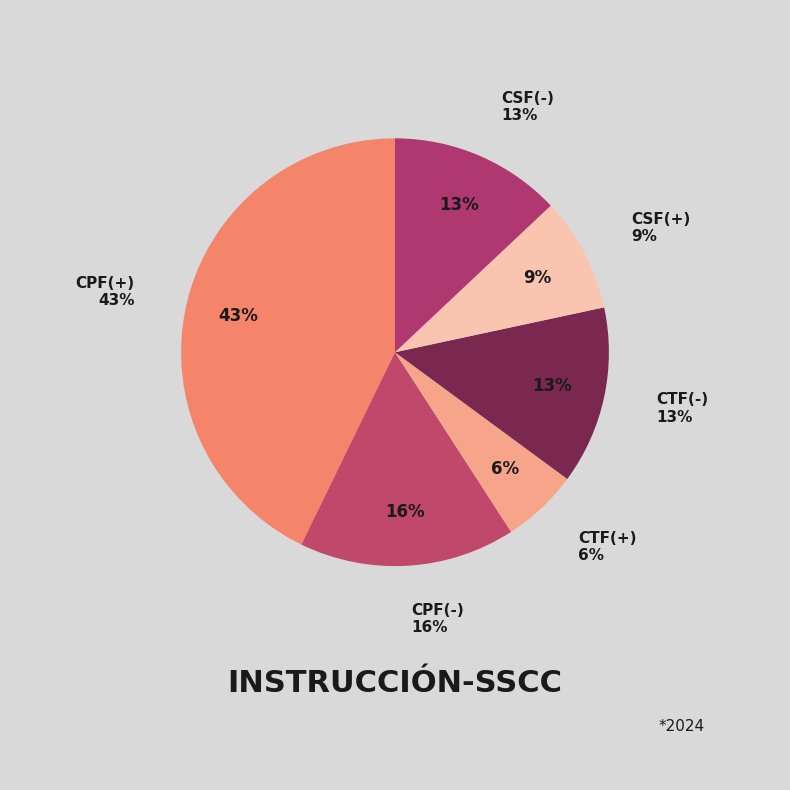

Rank the categories by value from highest to lowest.

CPF(+), CPF(-), CTF(-), CSF(-), CSF(+), CTF(+)